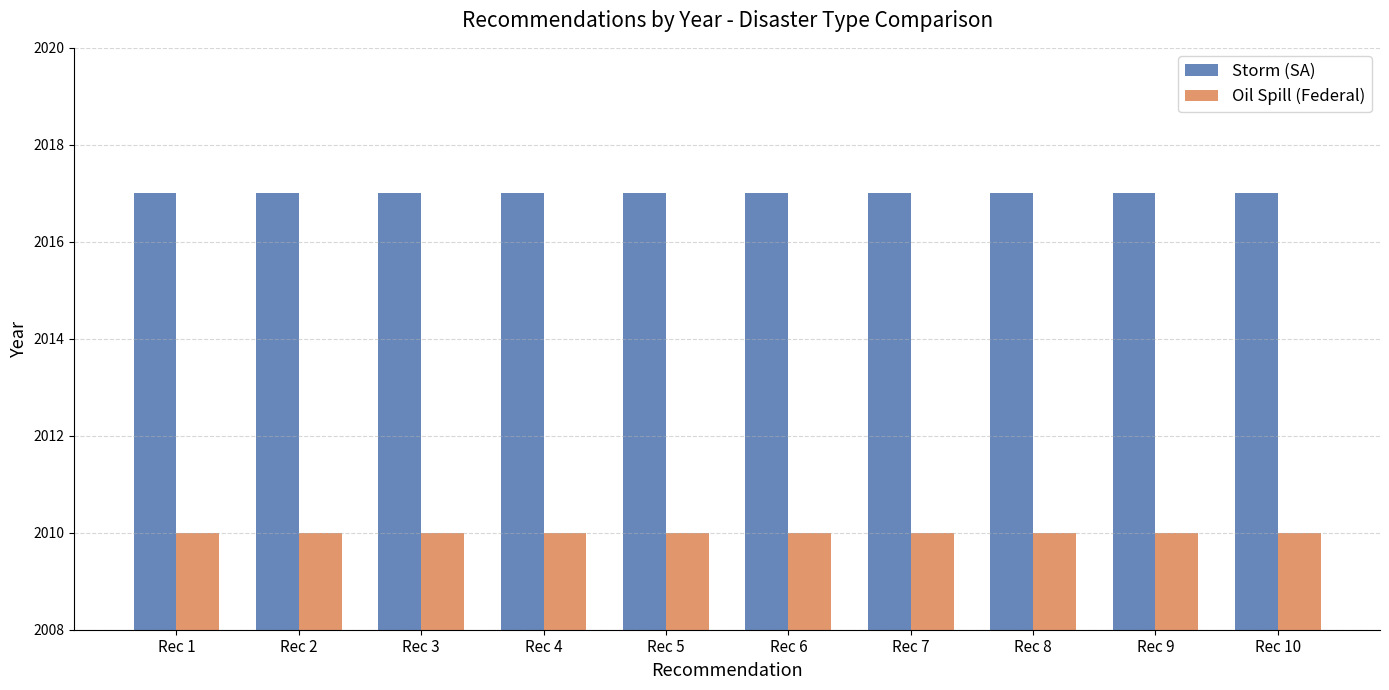

Which series has the largest total across all categories?

Storm (SA)